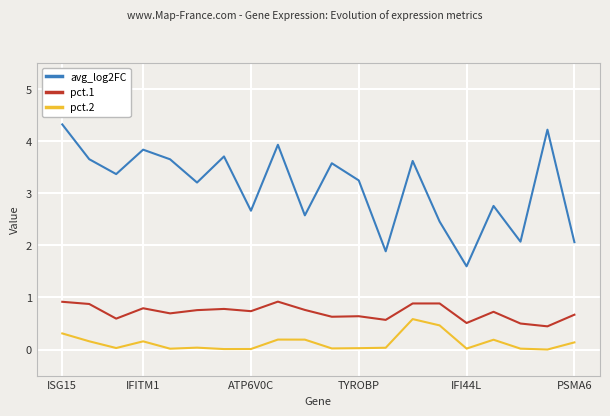

Which series has the largest total across all categories?

avg_log2FC